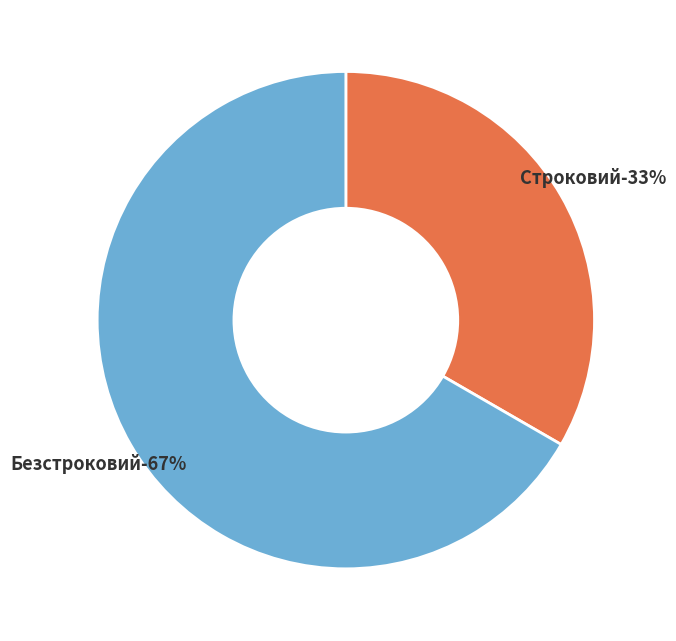

Does Строковий represent more than half of the total?

No